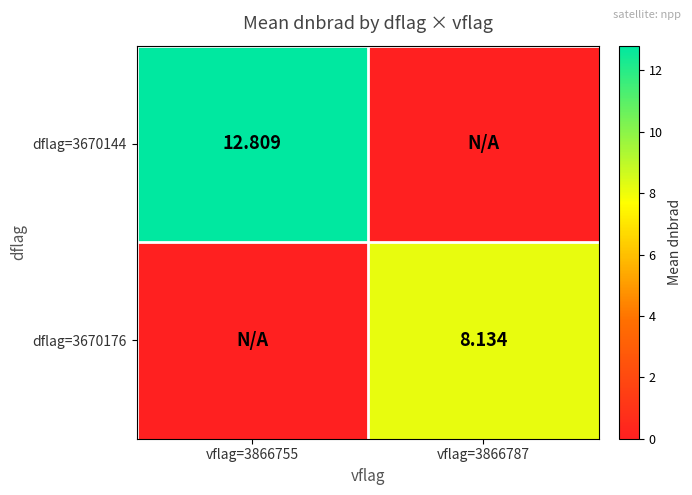

List the labels in order of dflag=3670144 value, largest first.

vflag=3866755, vflag=3866787